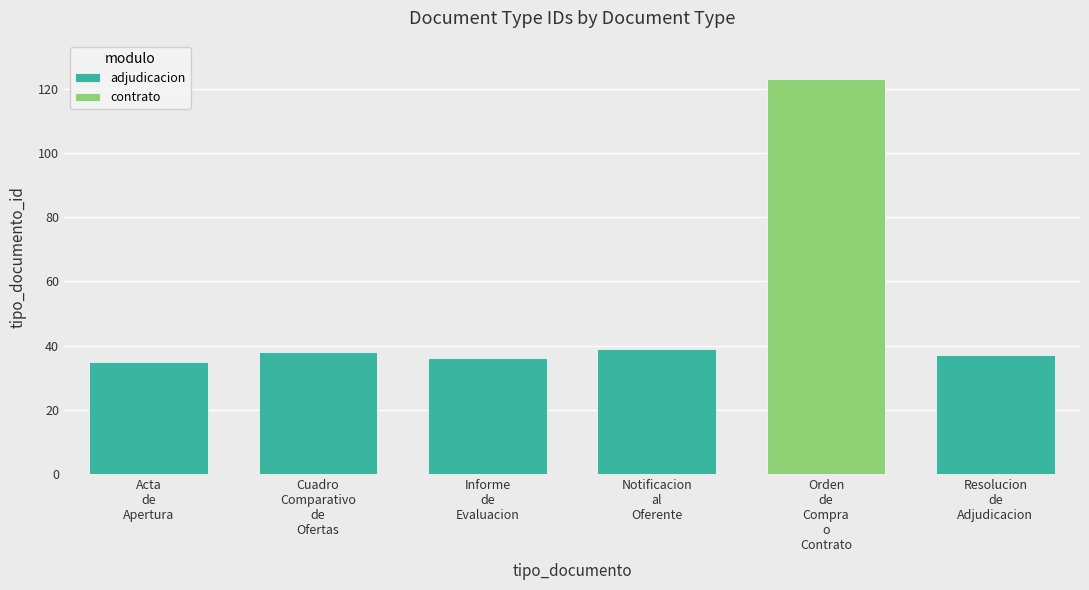

Reading left to right, what are all the values shown in this chart?

Acta de Apertura=35	Cuadro Comparativo de Ofertas=38	Informe de Evaluacion=36	Notificacion al Oferente=39	Orden de Compra o Contrato=123	Resolucion de Adjudicacion=37